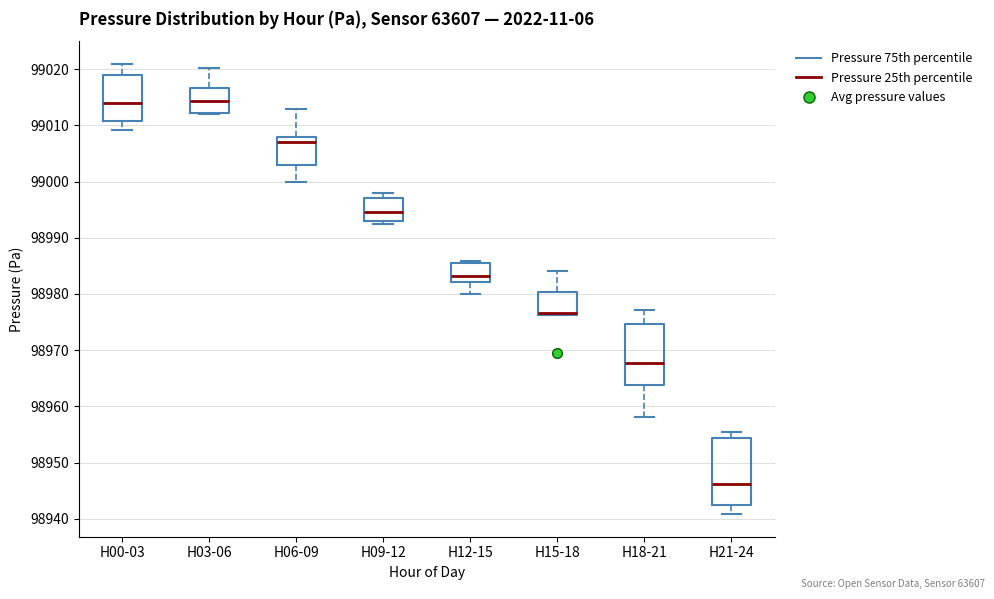

Reading left to right, read every box against the y-axis: the position of its median line, the range the box covers, and the ends of its whiskers. The values are not printed on the chart, so give them approximately, as read against the axis.

H00-03: median 99014, box 99011 to 99019, whiskers 99009 to 99021
H03-06: median 99014, box 99012 to 99017, whiskers 99012 to 99020
H06-09: median 99007, box 99003 to 99008, whiskers 99000 to 99013
H09-12: median 98995, box 98993 to 98997, whiskers 98992 to 98998
H12-15: median 98983, box 98982 to 98986, whiskers 98980 to 98986 (just above the box's upper edge)
H15-18: median 98977 (drawn on the box's lower edge), box 98976 to 98980, whiskers 98976 to 98984
H18-21: median 98968, box 98964 to 98975, whiskers 98958 to 98977
H21-24: median 98946, box 98943 to 98954, whiskers 98941 to 98955